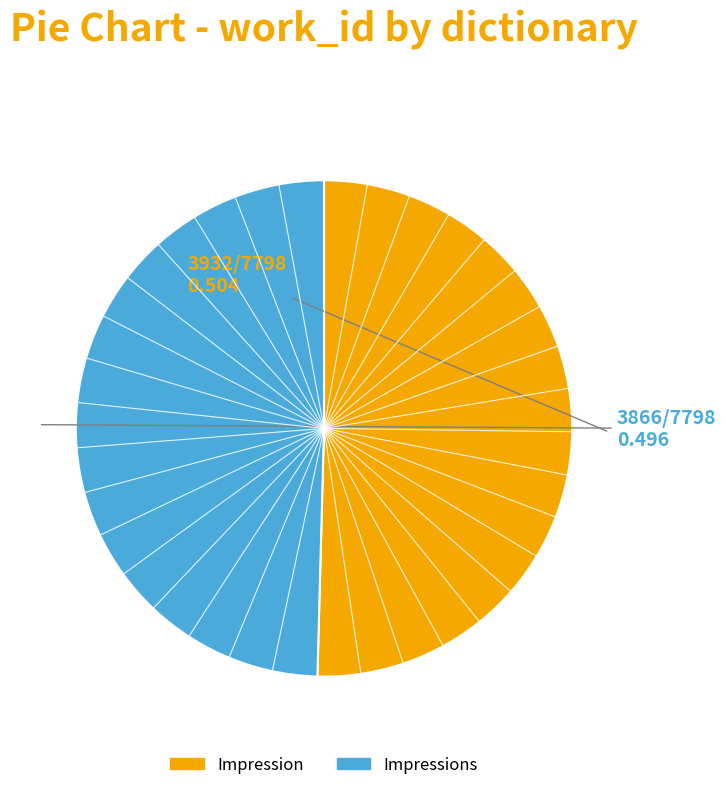

Does any single category account for the majority?

Yes